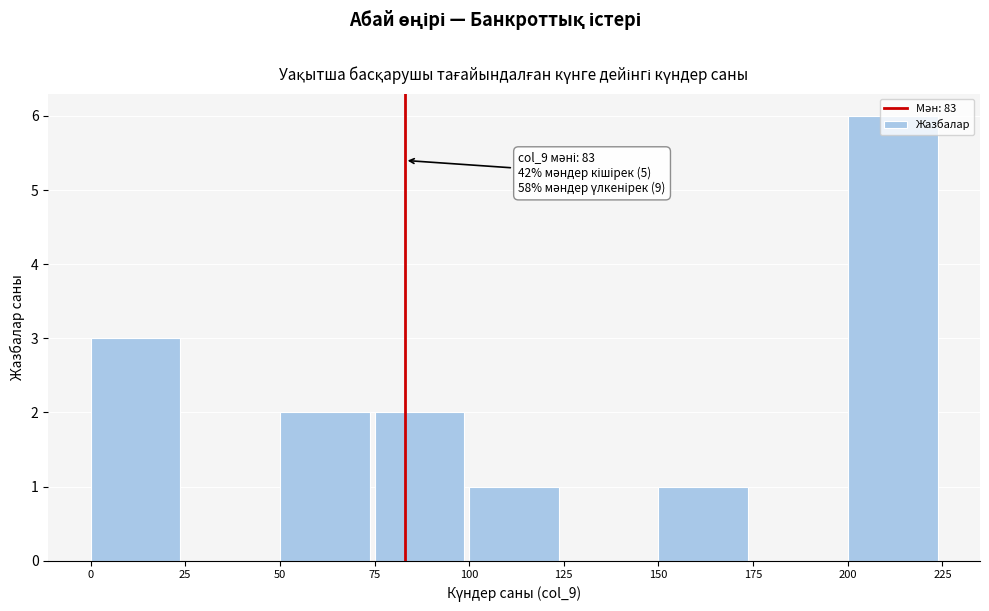

Over which range of the x-axis is the bar tallest?

200 to 225